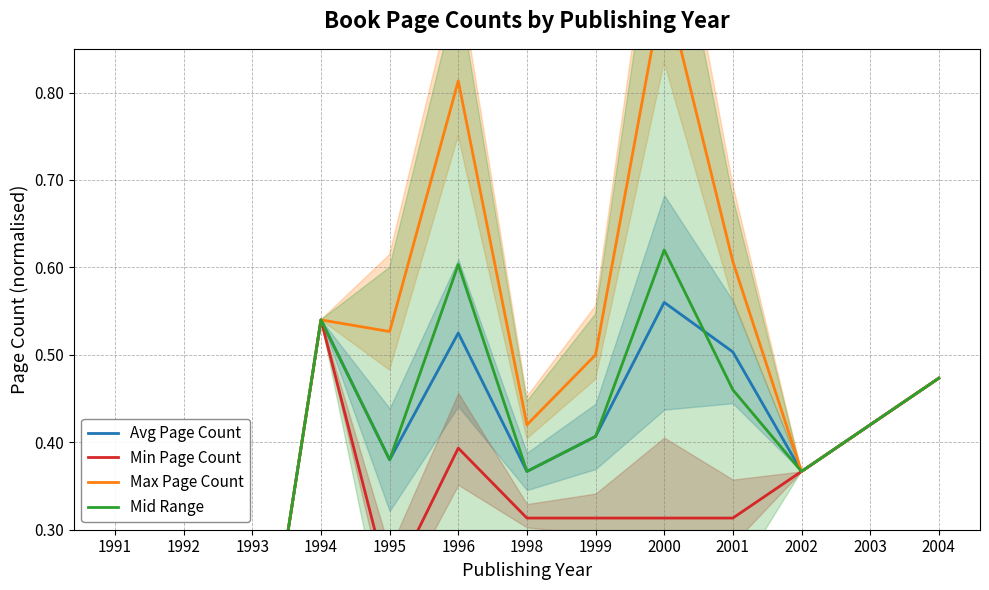

True or false: Mid Range and Min Page Count intersect in this chart.

False